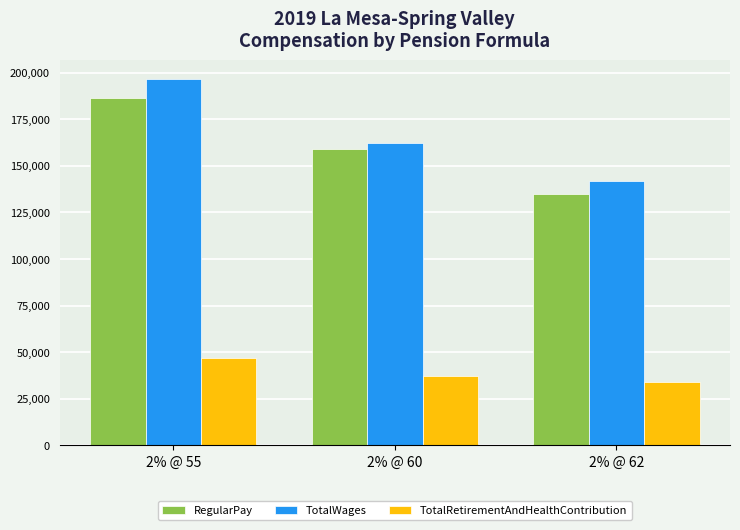

What is the value of the RegularPay bar at the 2nd from the left?

158868